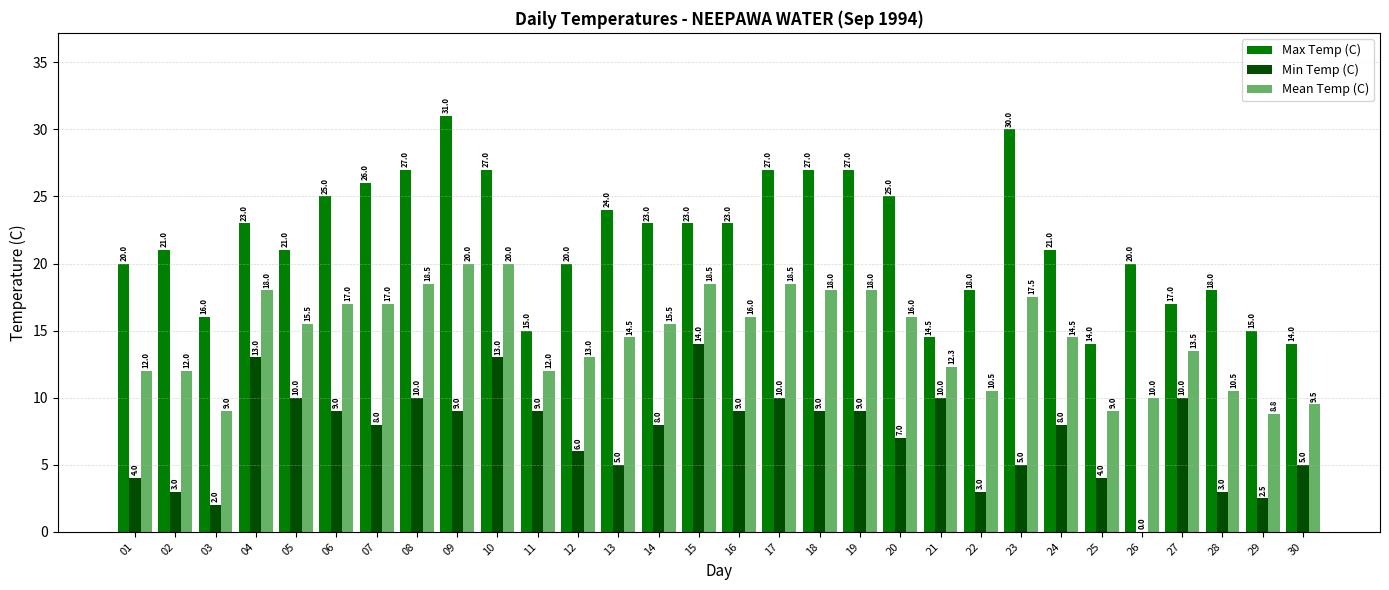

Reading left to right, extract all data points from this chart.

Max Temp (C): 20.0	21.0	16.0	23.0	21.0	25.0	26.0	27.0	31.0	27.0	15.0	20.0	24.0	23.0	23.0	23.0	27.0	27.0	27.0	25.0	14.5	18.0	30.0	21.0	14.0	20.0	17.0	18.0	15.0	14.0
Min Temp (C): 4.0	3.0	2.0	13.0	10.0	9.0	8.0	10.0	9.0	13.0	9.0	6.0	5.0	8.0	14.0	9.0	10.0	9.0	9.0	7.0	10.0	3.0	5.0	8.0	4.0	0.0	10.0	3.0	2.5	5.0
Mean Temp (C): 12.0	12.0	9.0	18.0	15.5	17.0	17.0	18.5	20.0	20.0	12.0	13.0	14.5	15.5	18.5	16.0	18.5	18.0	18.0	16.0	12.3	10.5	17.5	14.5	9.0	10.0	13.5	10.5	8.8	9.5